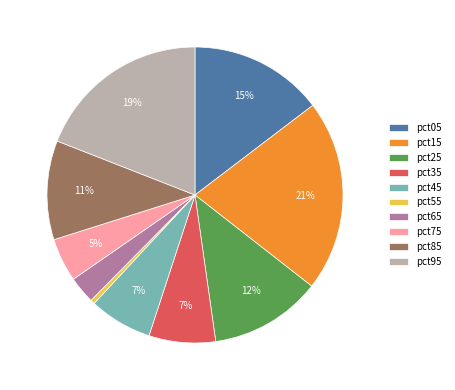

The pct85 slice represents 1% of the pie. True or false?

False